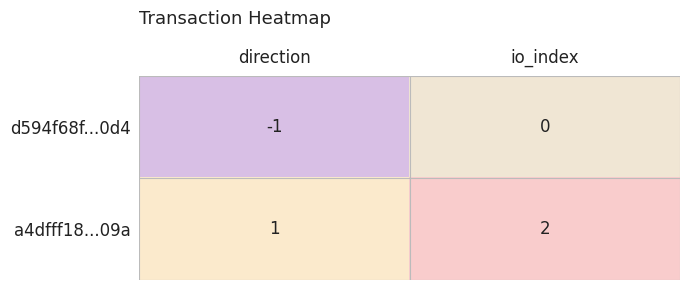

Reading left to right, extract all data points from this chart.

d594f68f...0d4: direction=-1	io_index=0
a4dfff18...09a: direction=1	io_index=2